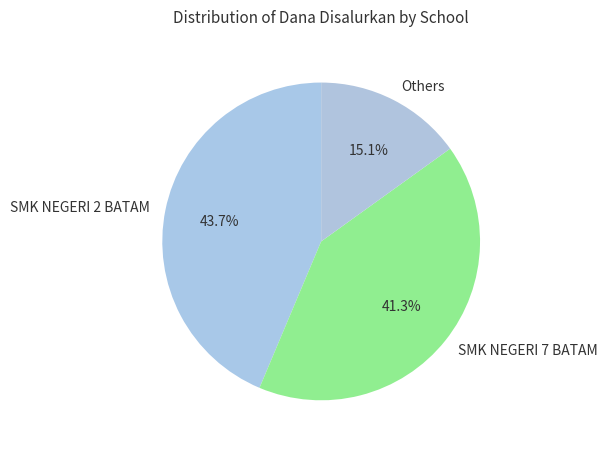

What is the ratio of the value at SMK NEGERI 7 BATAM to the value at SMK NEGERI 2 BATAM?

0.9